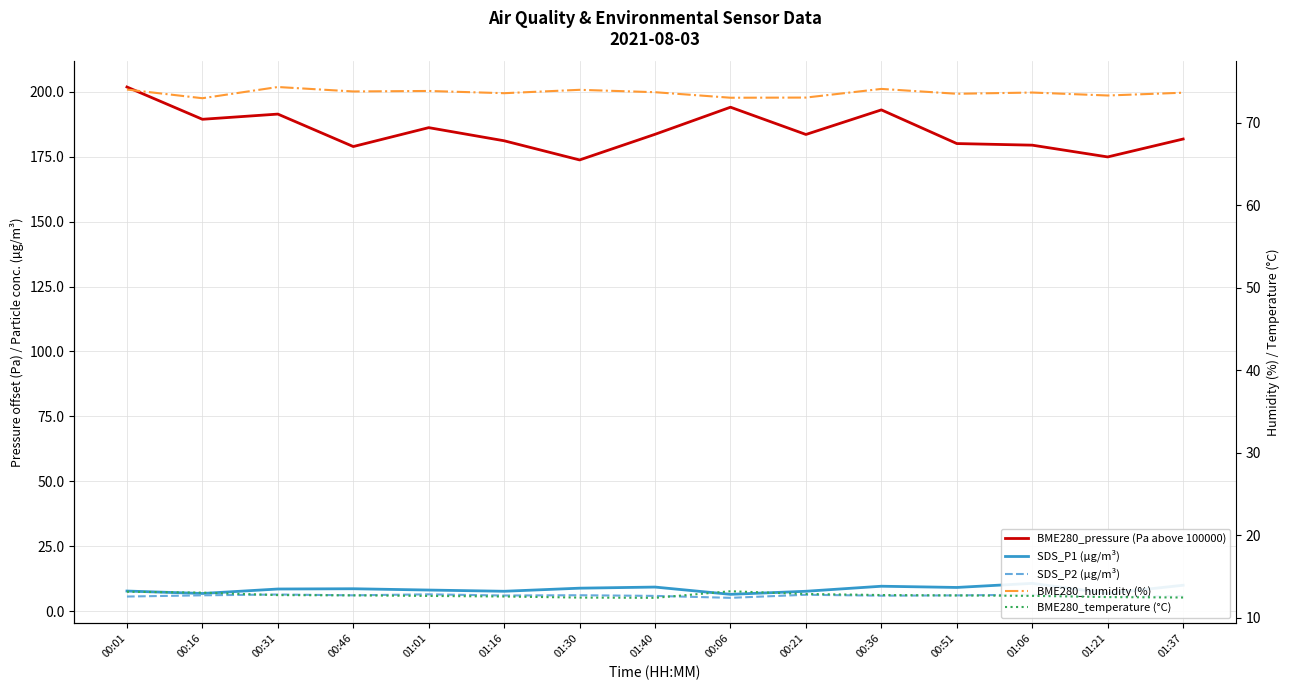

Reading right to left, what are all the values shown in this chart?

BME280_pressure (Pa above 100000): 181.8	174.9	179.4	180.1	193.0	183.6	194.1	183.6	173.8	181.1	186.2	178.9	191.4	189.4	201.8
SDS_P1 (µg/m³): 9.9	6.8	10.7	9.1	9.6	7.6	6.5	9.2	8.8	7.6	8.1	8.6	8.5	6.8	7.7
SDS_P2 (µg/m³): 5.8	5.6	6.3	6.0	5.9	6.3	5.1	5.8	6.1	6.0	6.5	6.1	6.4	6.1	5.6
BME280_humidity (%): 73.7	73.3	73.7	73.5	74.1	73.1	73.1	73.7	74.0	73.6	73.9	73.8	74.4	73.0	74.0
BME280_temperature (°C): 12.5	12.5	12.7	12.7	12.8	12.9	13.2	12.4	12.5	12.6	12.7	12.7	12.8	13.1	13.2